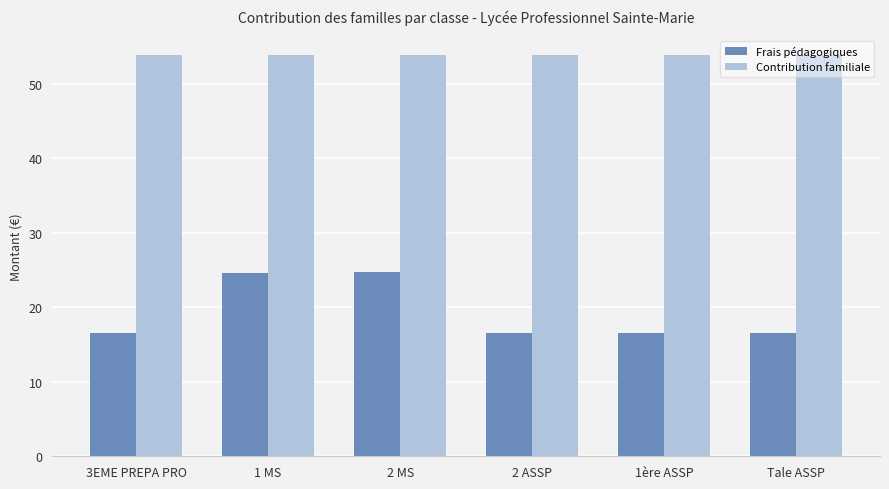

What is the label of the 3rd bar from the left?

2 MS